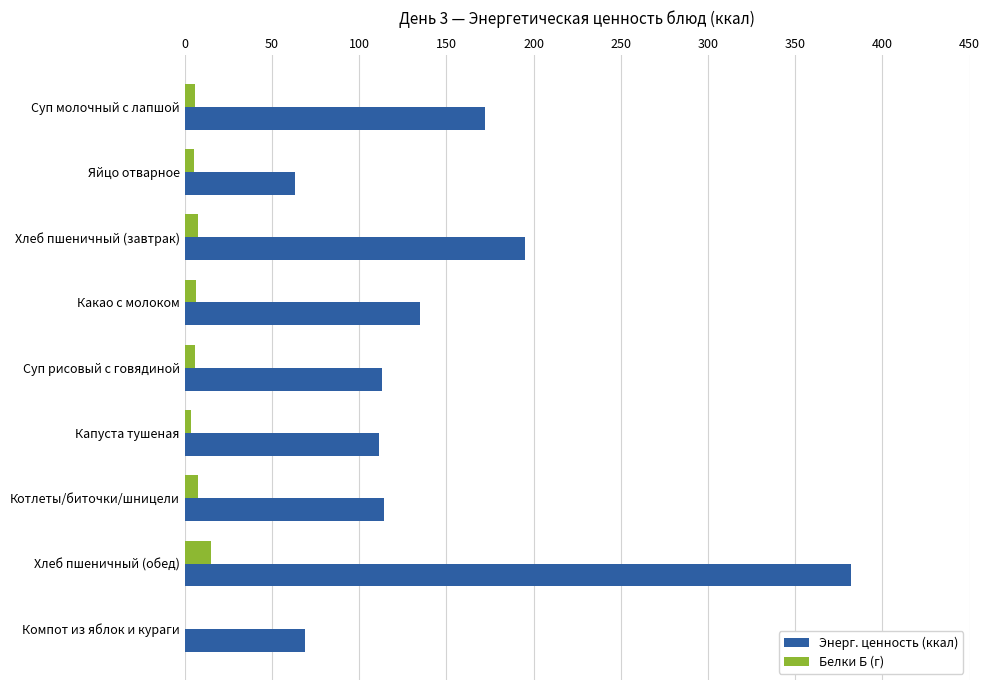

What is the highest value of the Белки Б (г) series?

15.3